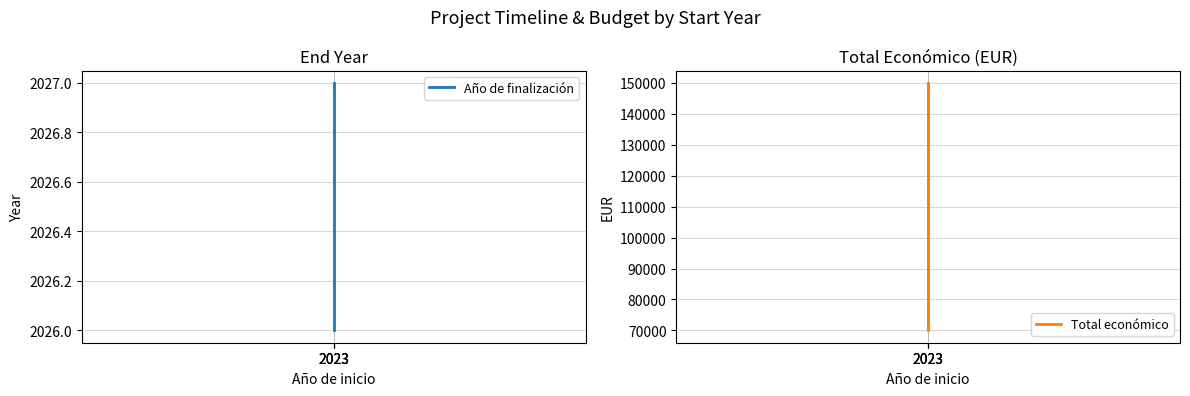

Which label corresponds to the largest value in the chart?

2023